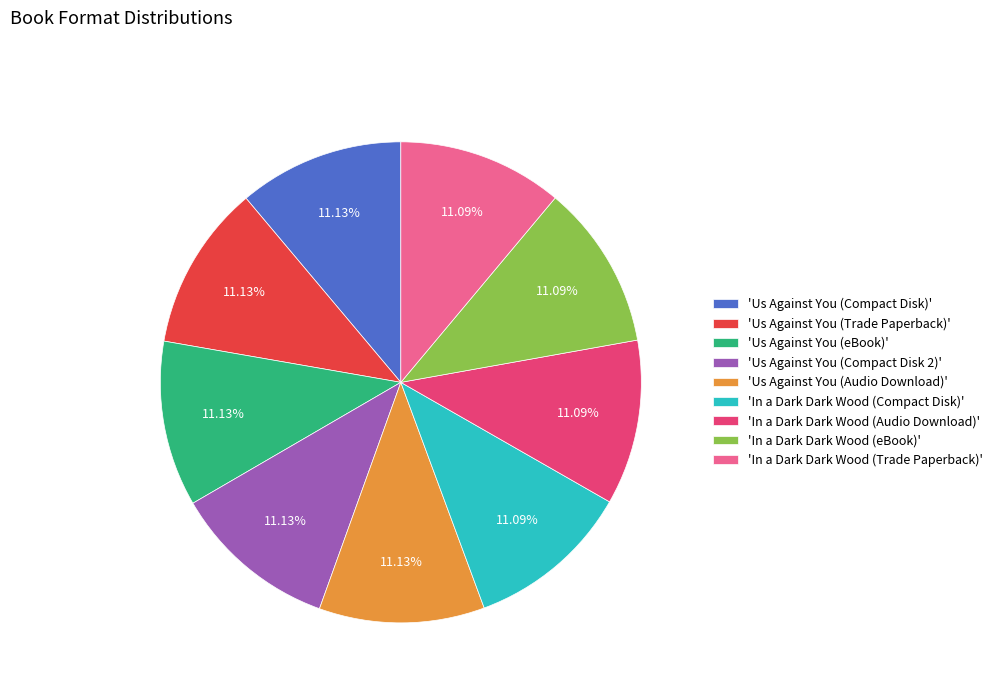

Is there a majority slice in this chart?

No